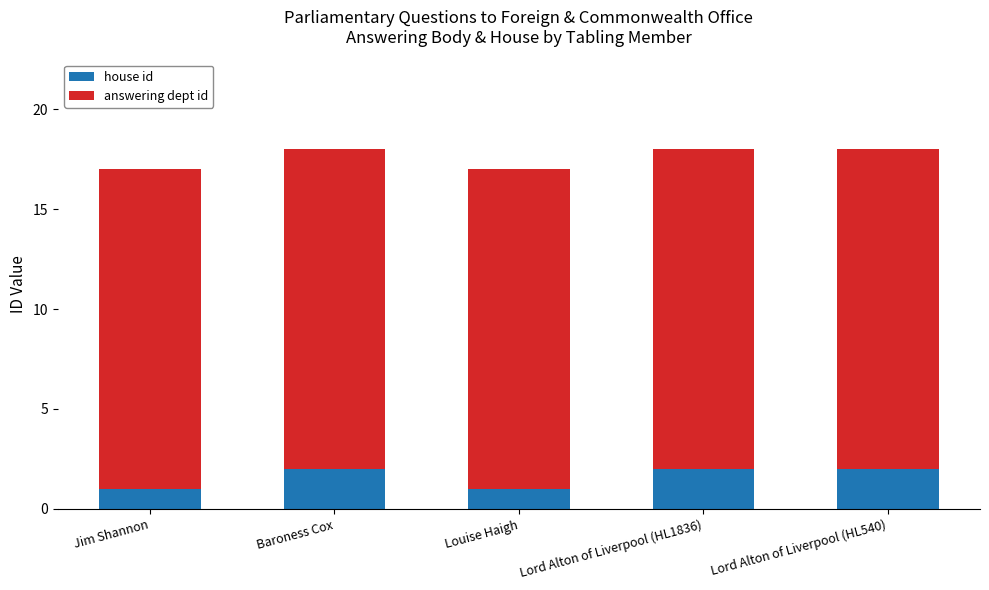

What is the total value across all series at Lord Alton of Liverpool (HL540)?

18